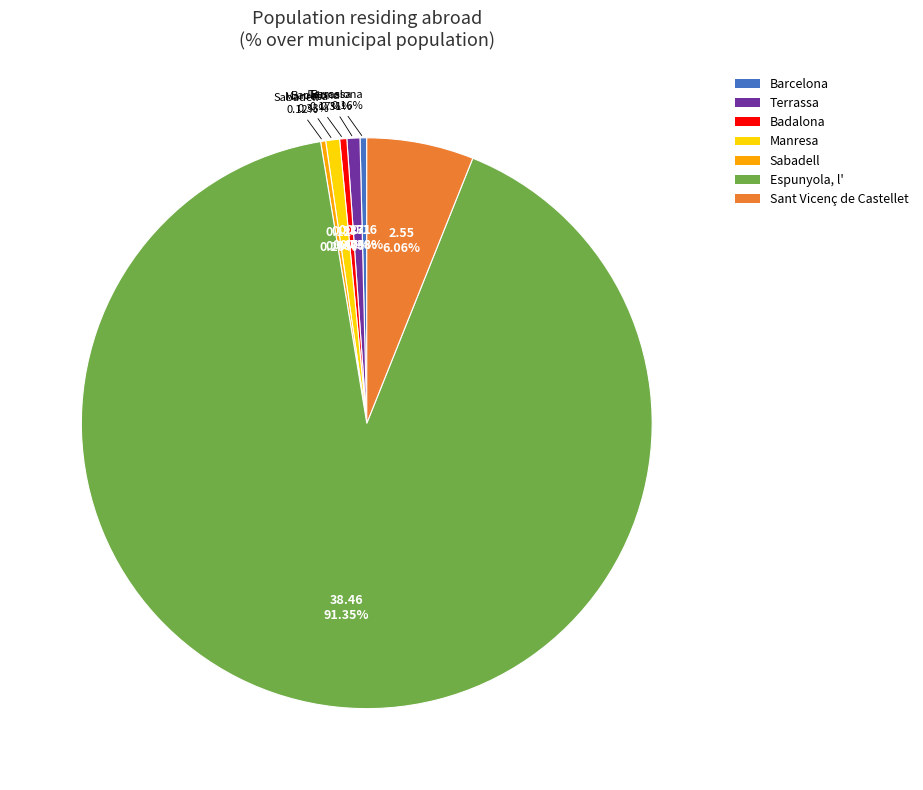

Does Espunyola, l' represent more than half of the total?

Yes